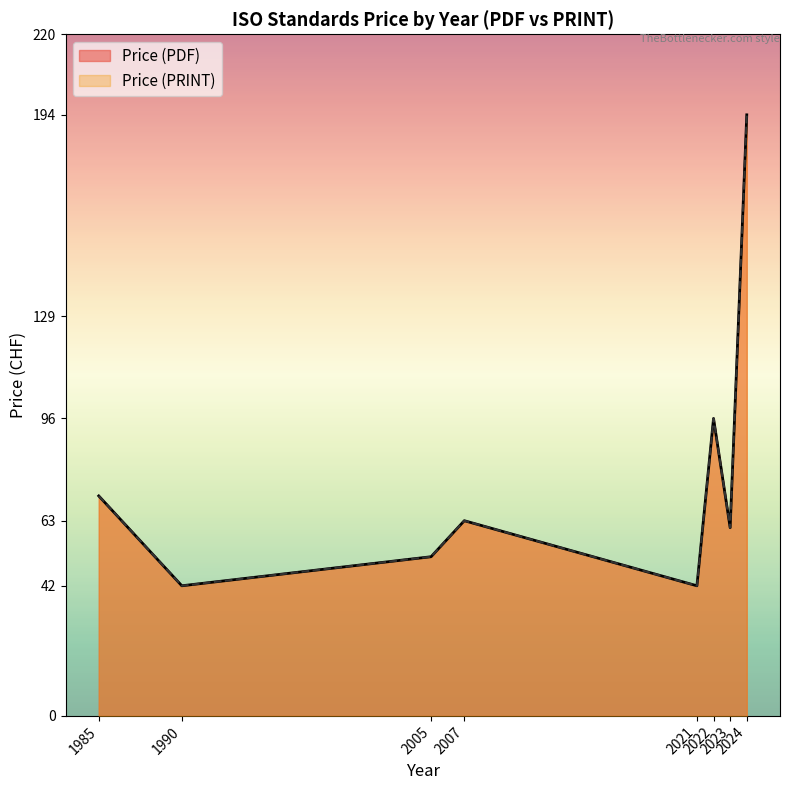

Count the number of data series in this chart.

2